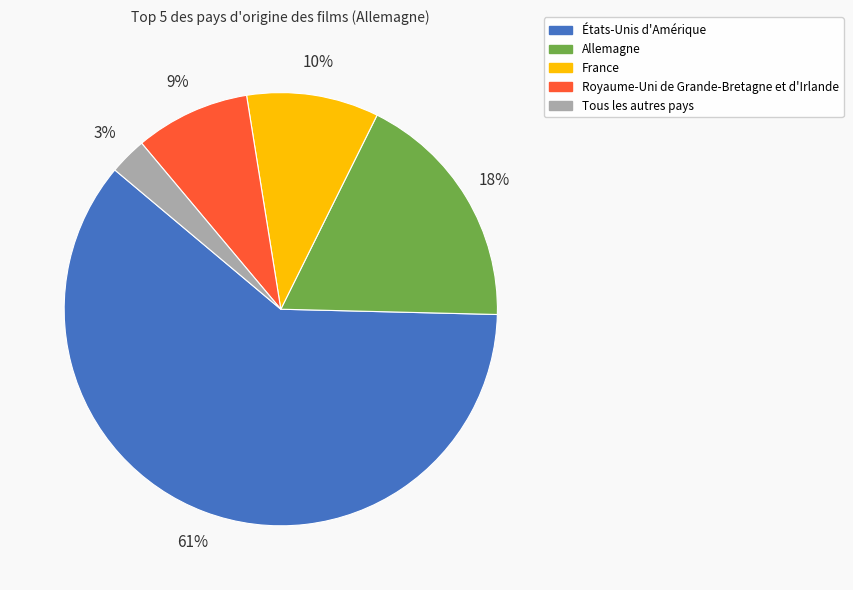

Which slice is the largest?

États-Unis d'Amérique